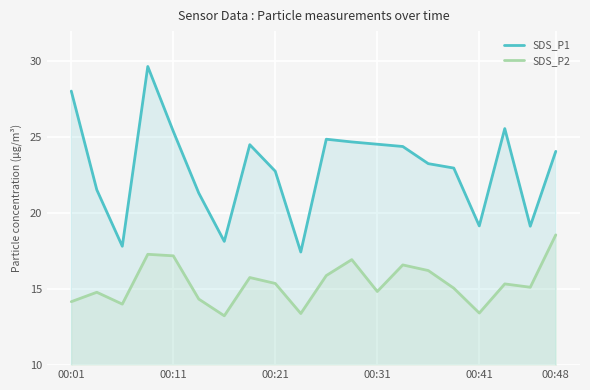

Which series has the largest total across all categories?

SDS_P1